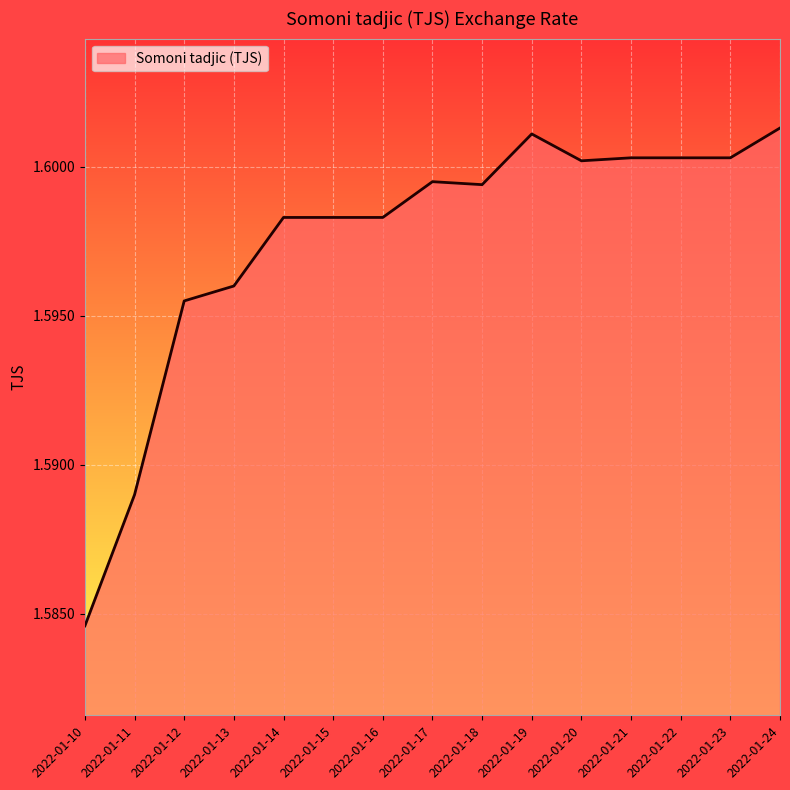

Where is the data nearest to the value 1?

2022-01-10